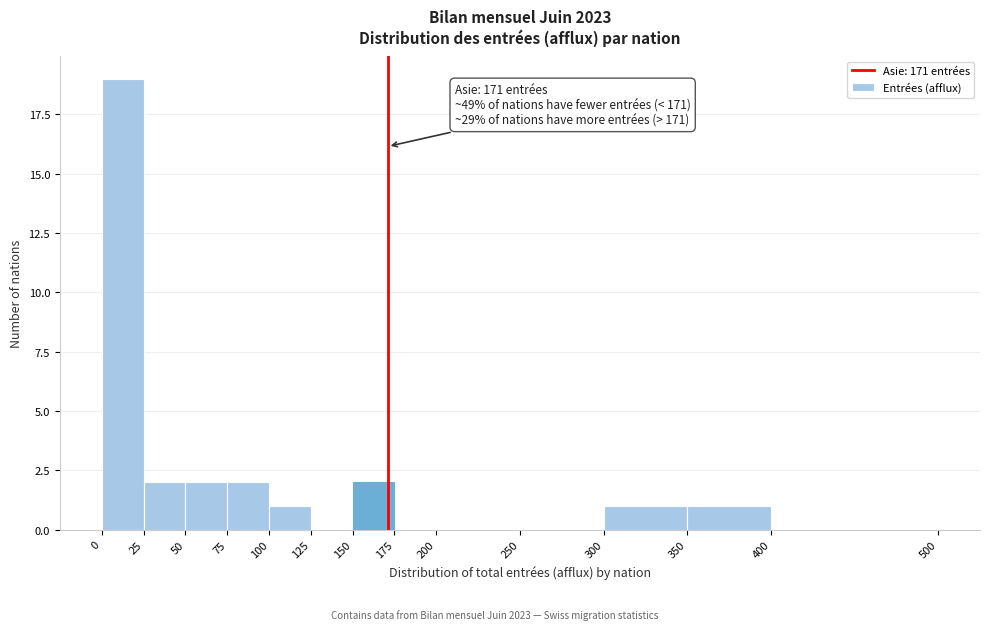

Which range on the x-axis has the tallest bar?

0 to 25